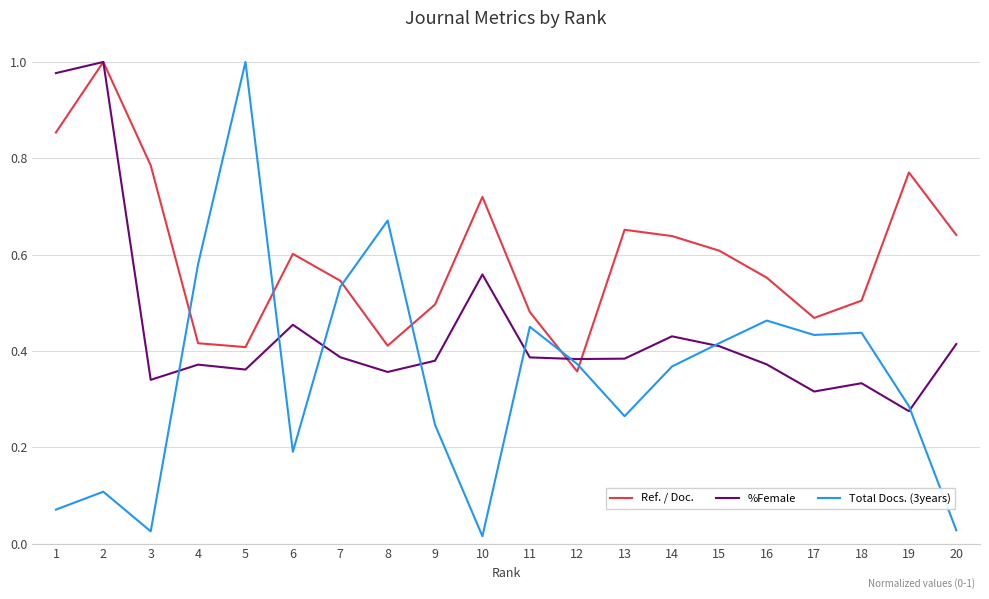

Which category has the lowest value in the Ref. / Doc. series?

12